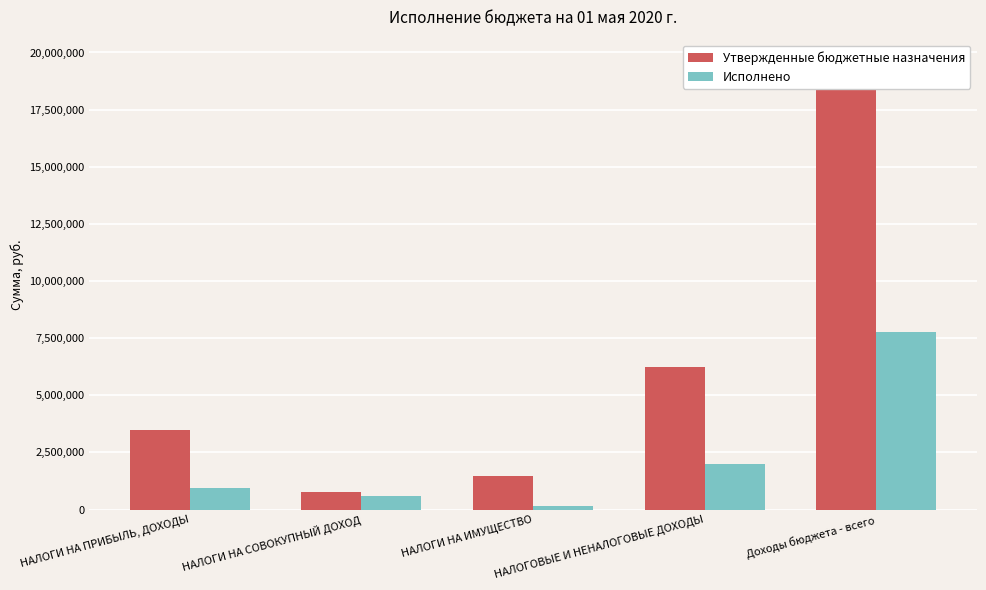

What is the average value of the Утвержденные бюджетные назначения series?

6301540.0